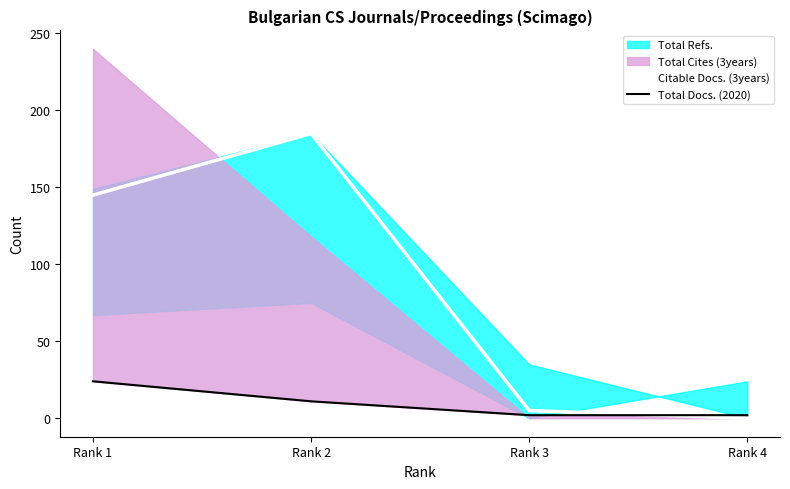

How many interior local peaks does the Citable Docs. (3years) series have?

1